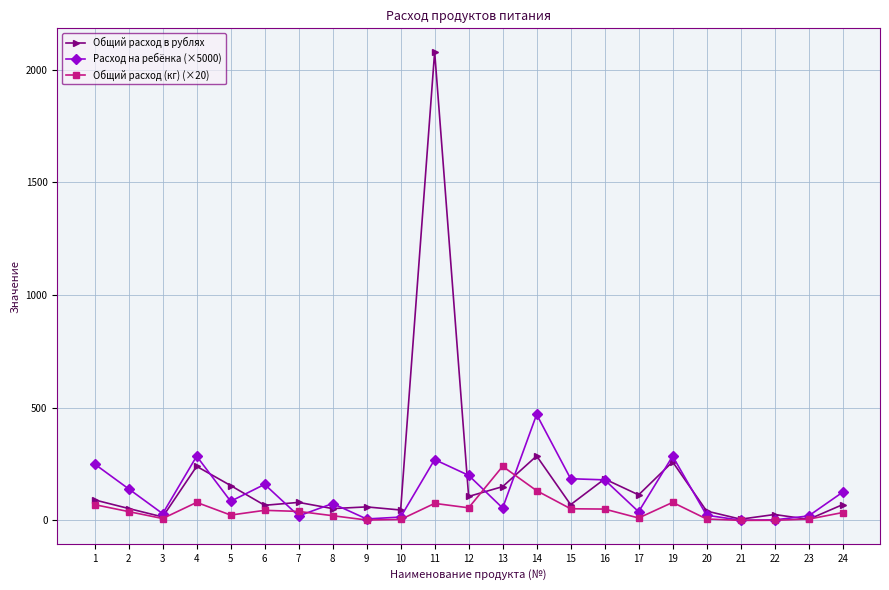

What is the value of the Общий расход в рублях point at the 1st from the left?

91.0